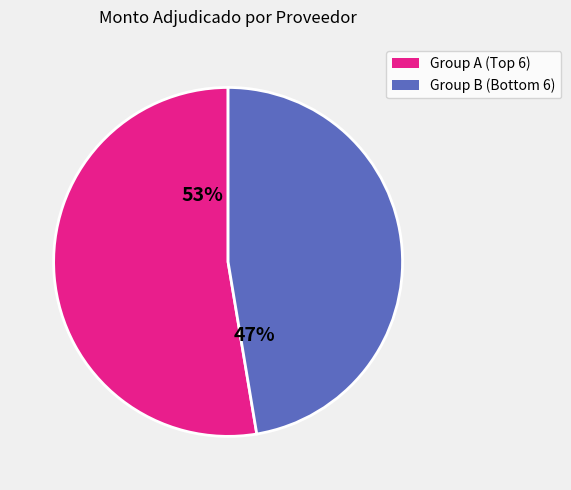

Does any single category account for the majority?

Yes